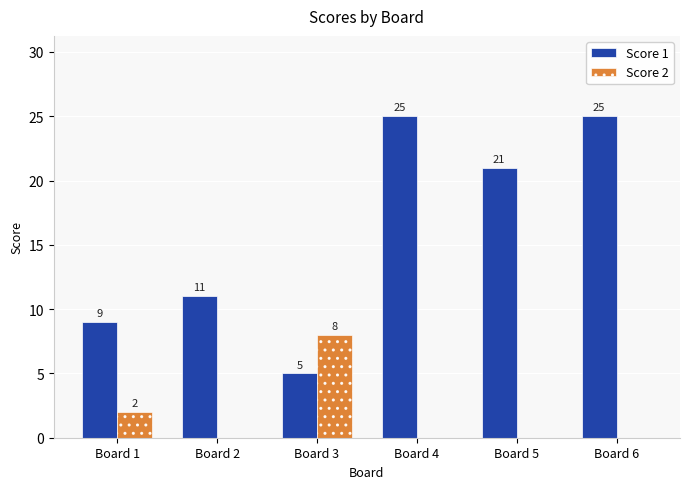

True or false: Score 1 has a value of 11 at Board 5.

False